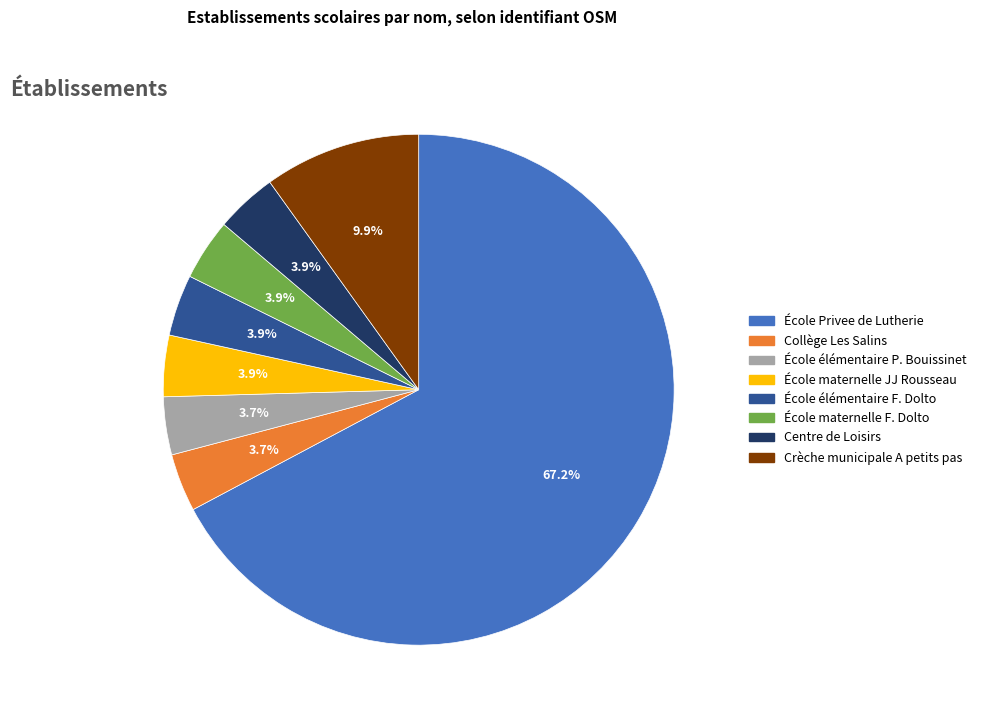

Is there a majority slice in this chart?

Yes